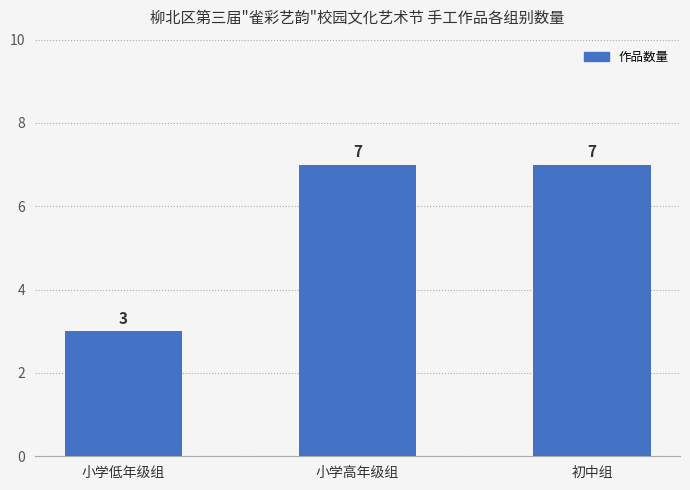

What is the maximum value shown in the chart?

7